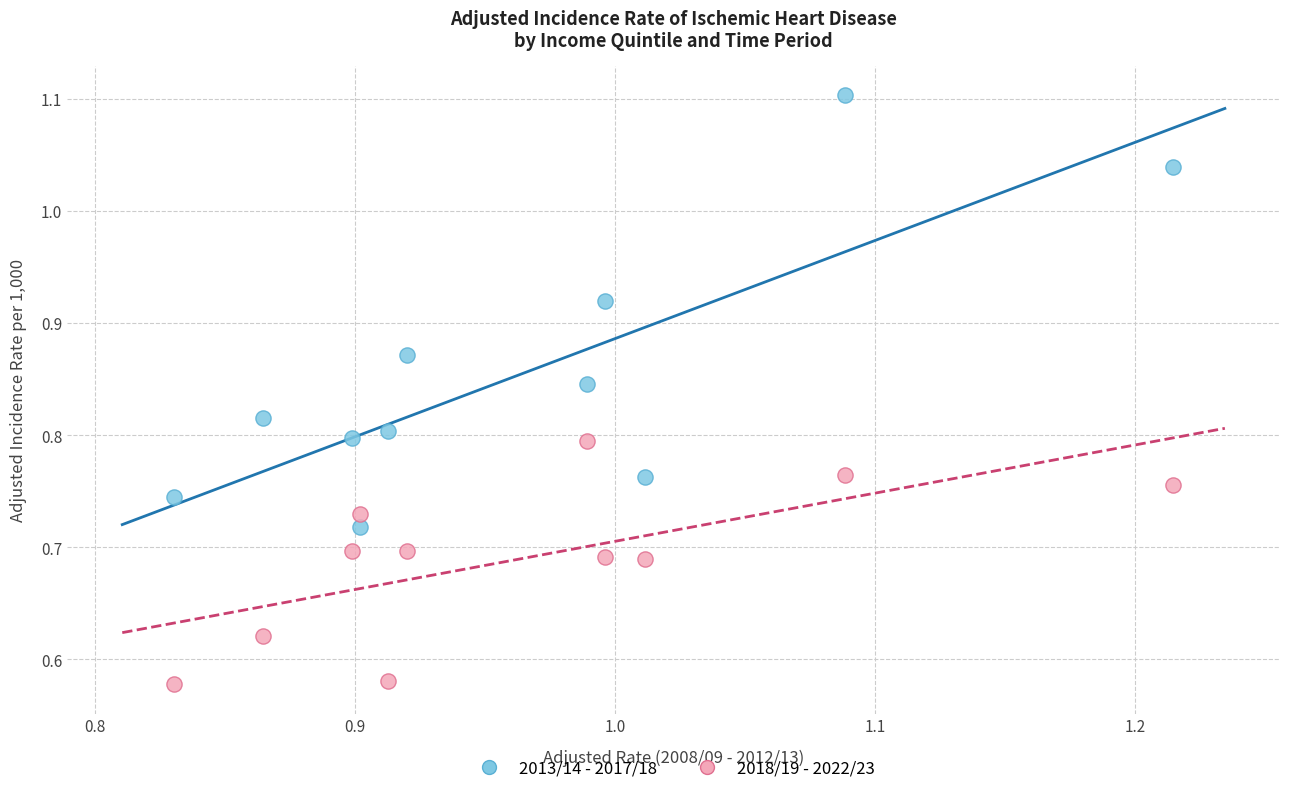

Which series reaches the maximum Y coordinate?

2013/14 - 2017/18